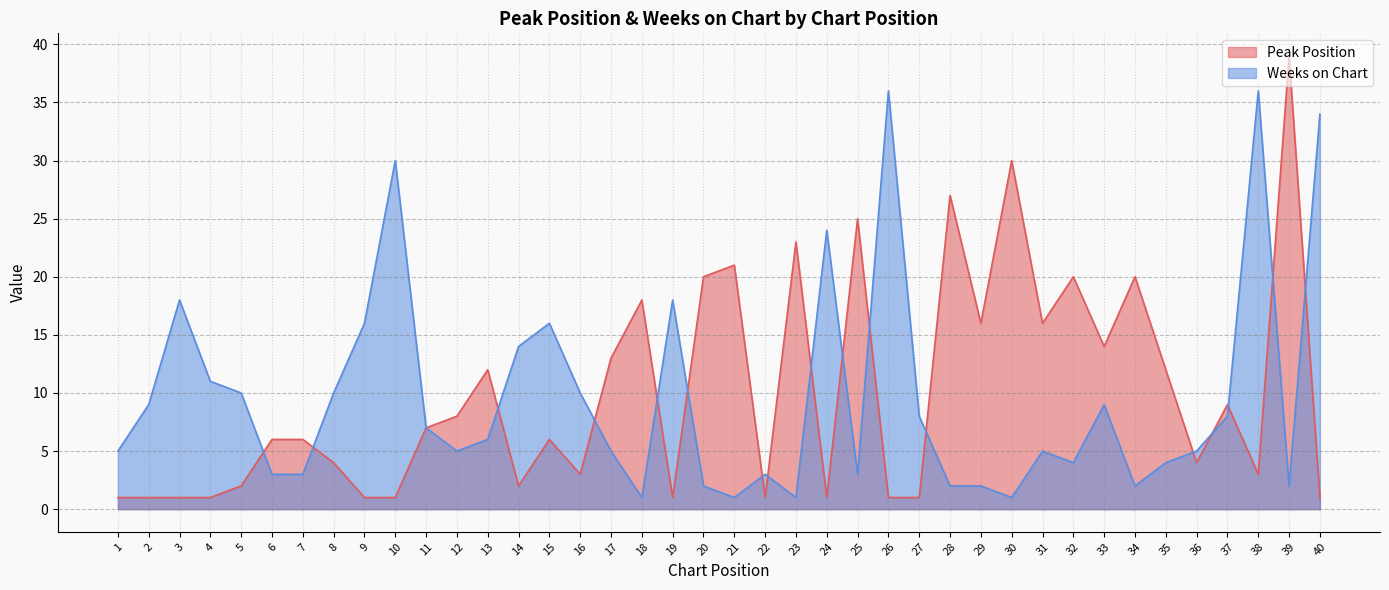

Which series ends up on top after the final intersection of Weeks on Chart and Peak Position?

Weeks on Chart